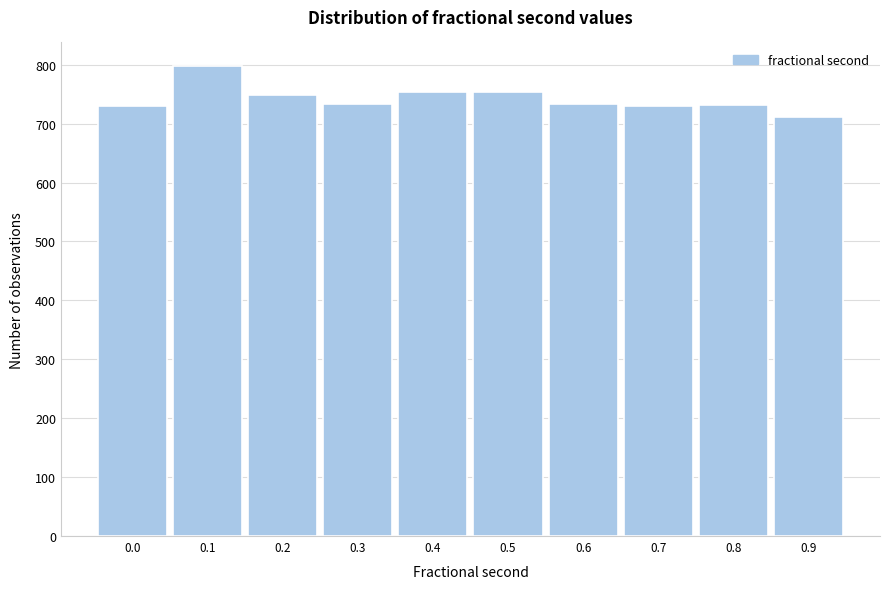

Is it true that the value at 0.2 is 748?

True